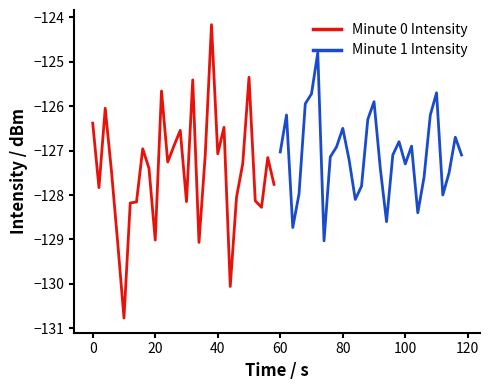

How many interior local peaks does the Minute 0 Intensity series have?

9